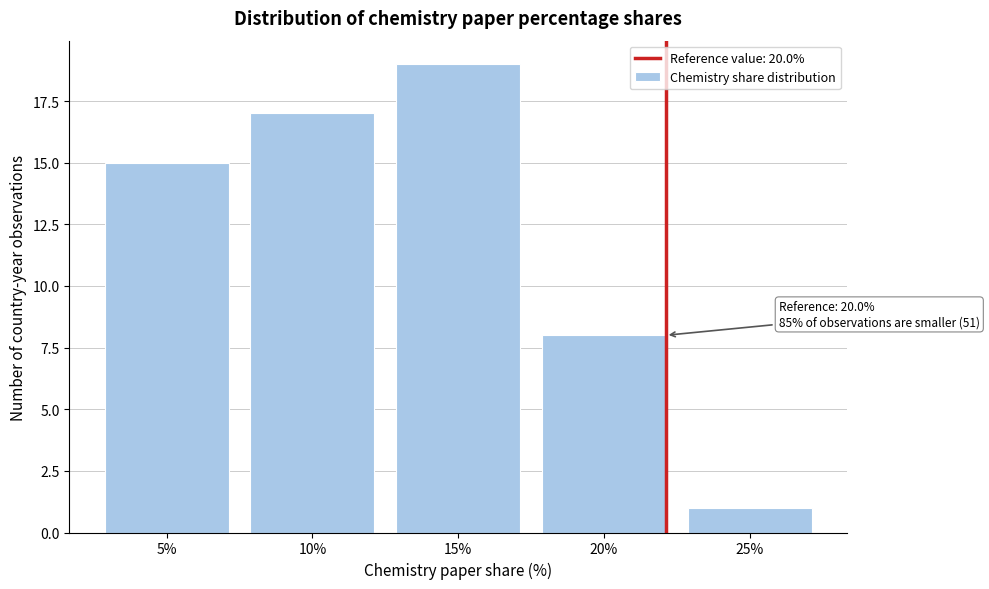

Reading left to right, extract all data points from this chart.

15	17	19	8	1